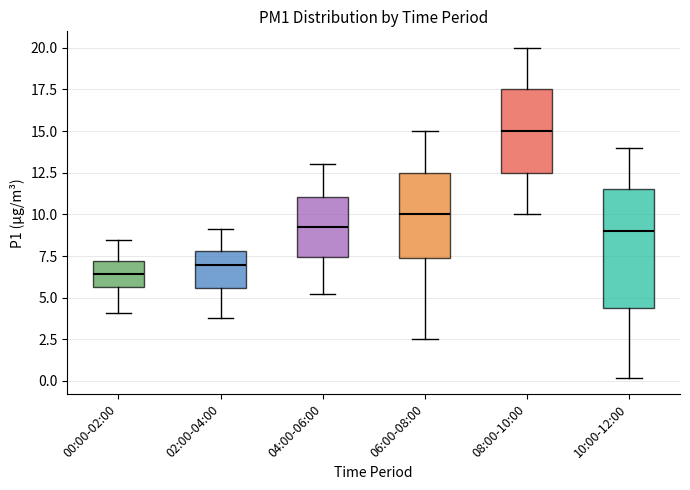

Where does the upper whisker of the box for 00:00-02:00 end on the y-axis? The values are not printed on the chart, so give them approximately, as read against the axis.

8.5